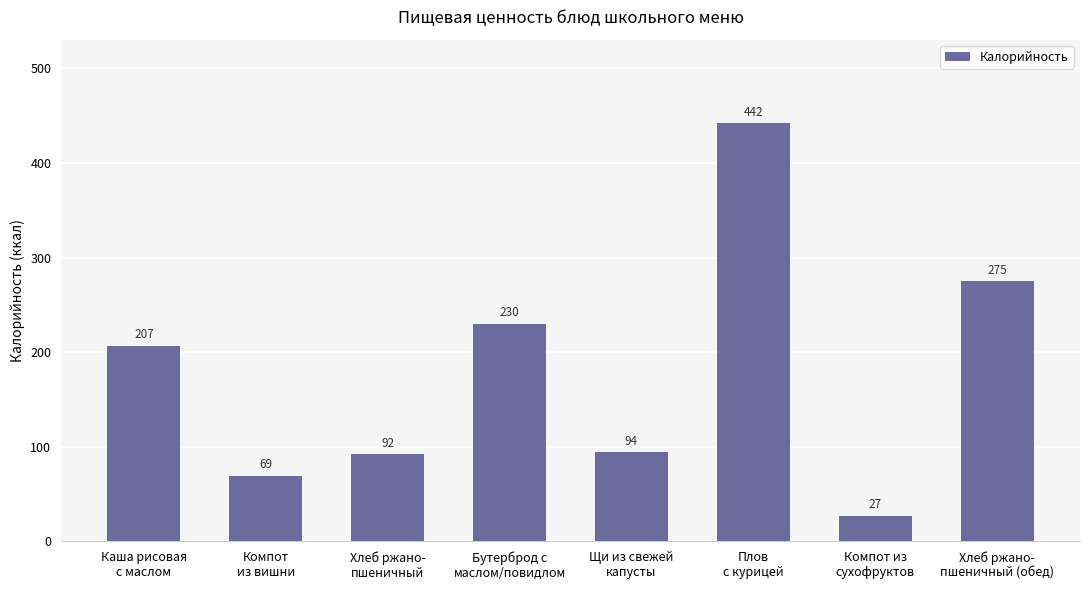

What is the sum of all values?

1436